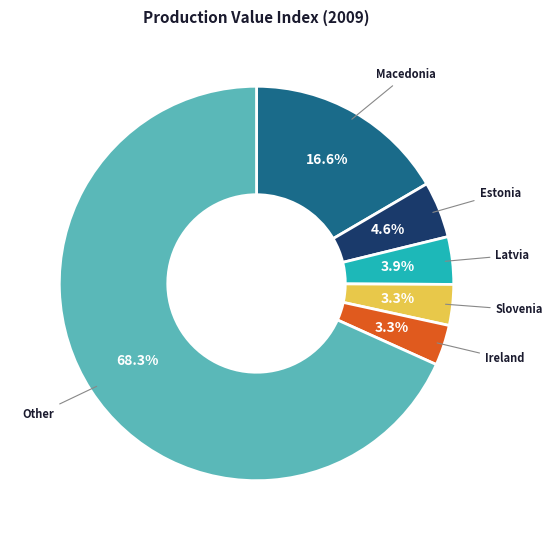

To the nearest percent, what is the difference between the largest and smallest slice percentages?

65%